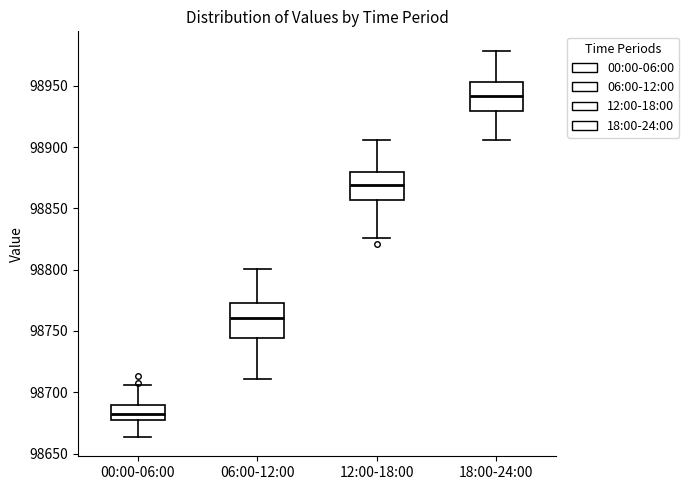

Where is the upper edge of the box for 18:00-24:00 on the y-axis? The values are not printed on the chart, so give them approximately, as read against the axis.

98955